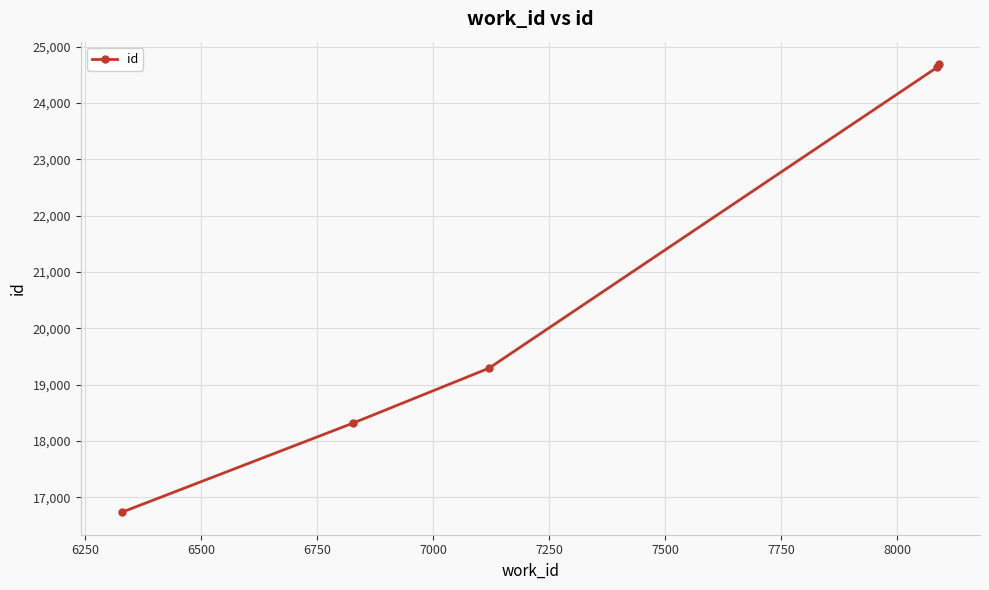

What is the value of the 1st point from the left?

16735